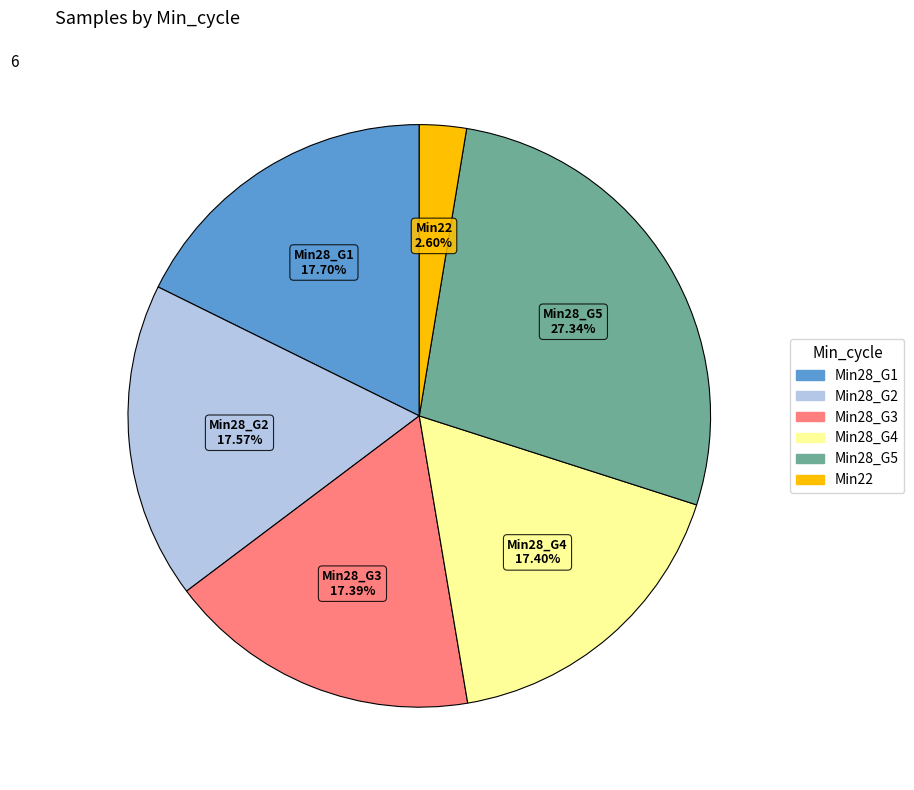

Does any single category account for the majority?

No